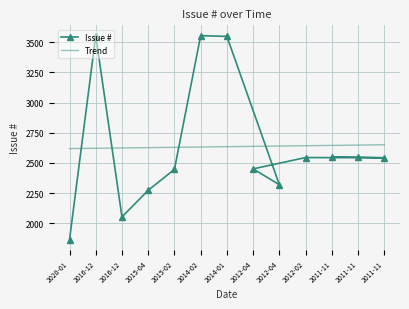

Where is the first local minimum?

2016-12-21